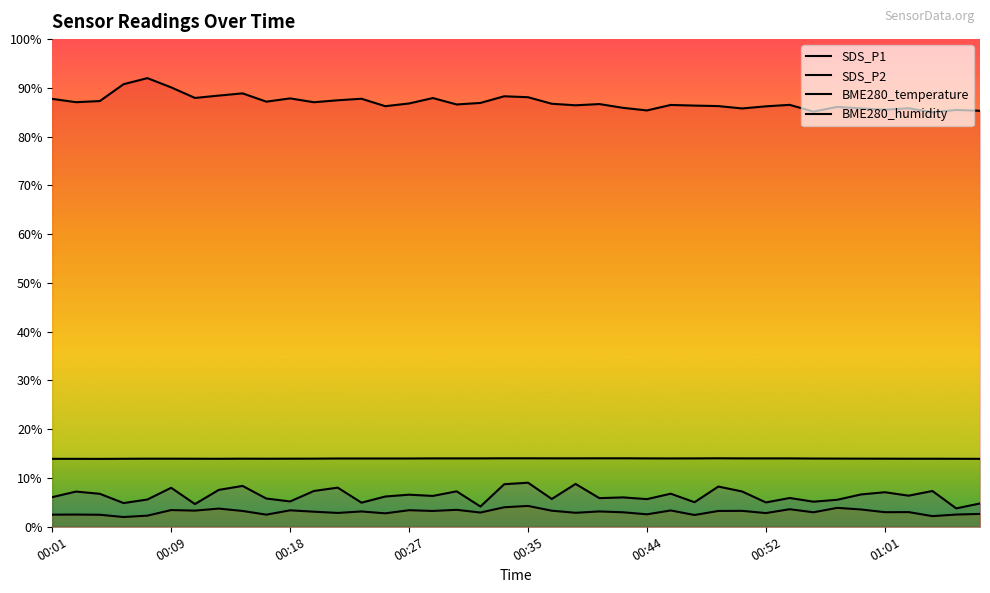

What is the highest value of the BME280_temperature series?

14.0